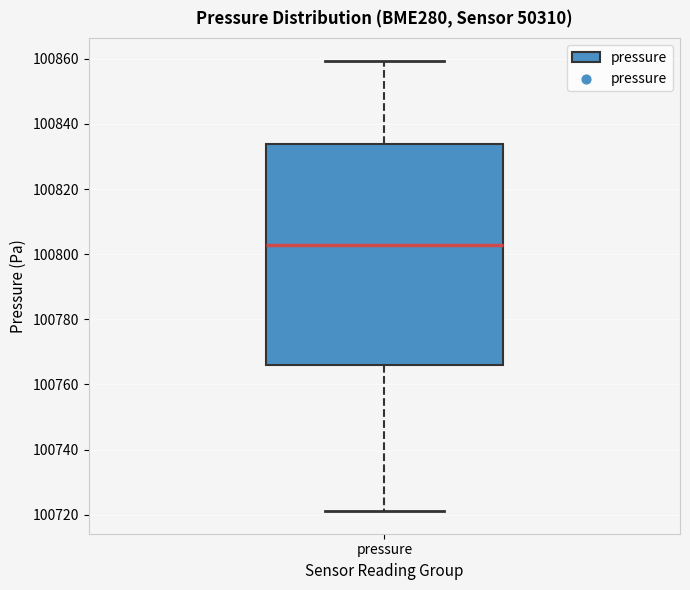

Transcribe this box plot: give where the median line is, the range the box spans, and where the two whiskers end, as read against the y-axis. The values are not printed on the chart, so give them approximately, as read against the axis.

median 100802, box 100766 to 100834, whiskers 100722 to 100860